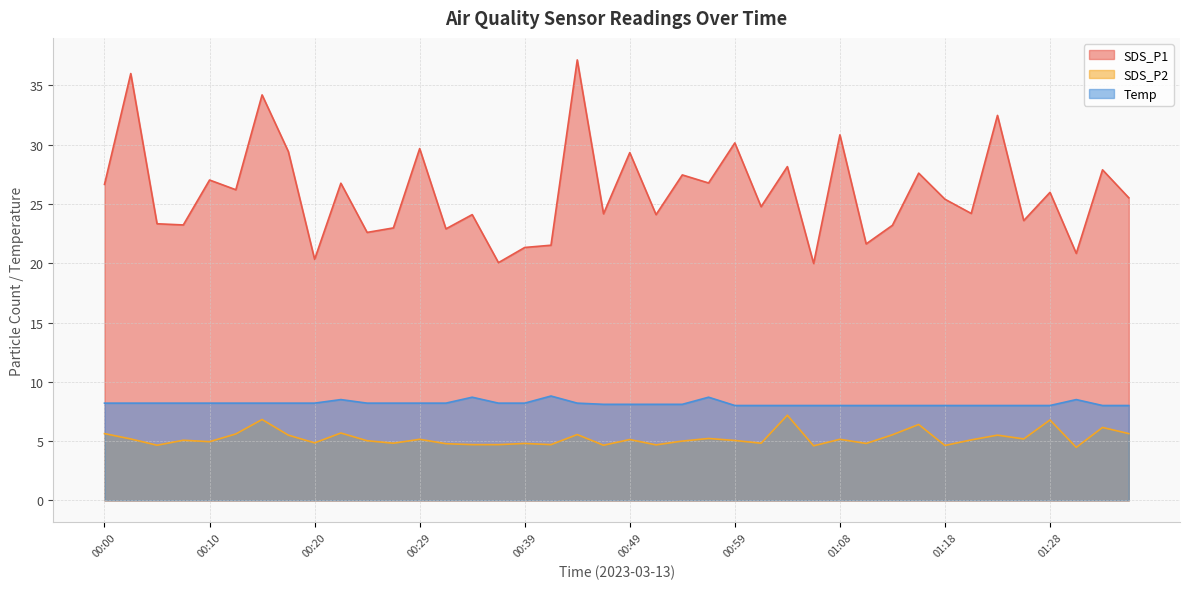

Between 00:29 and 00:15, which is larger?

00:15